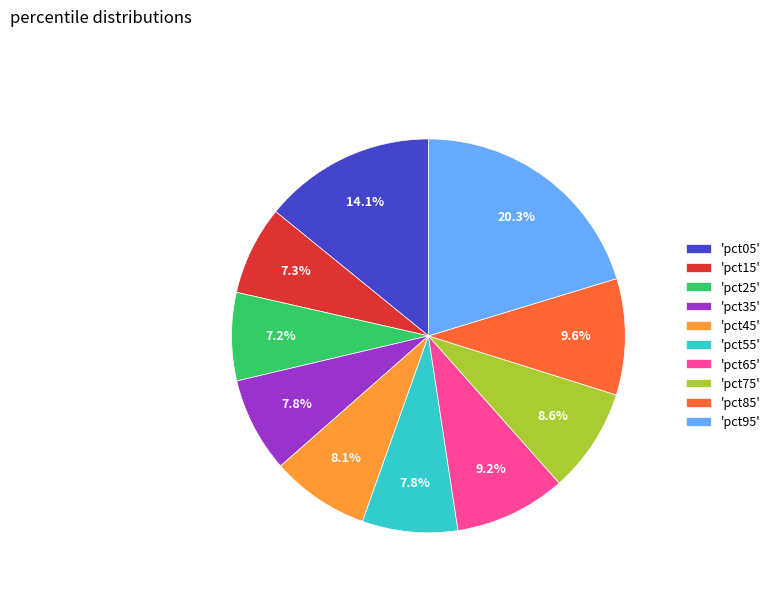

Do 'pct65' and 'pct55' together represent more than half of the pie?

No